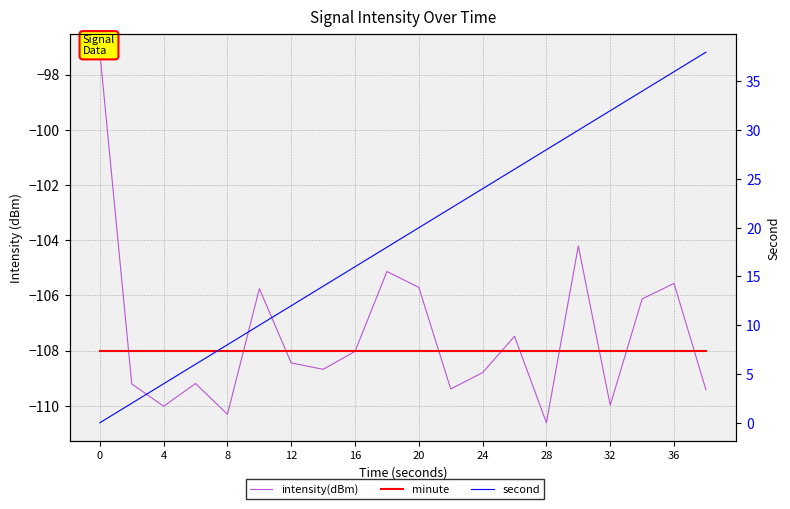

Does the chart display data point markers on the line(s)?

No